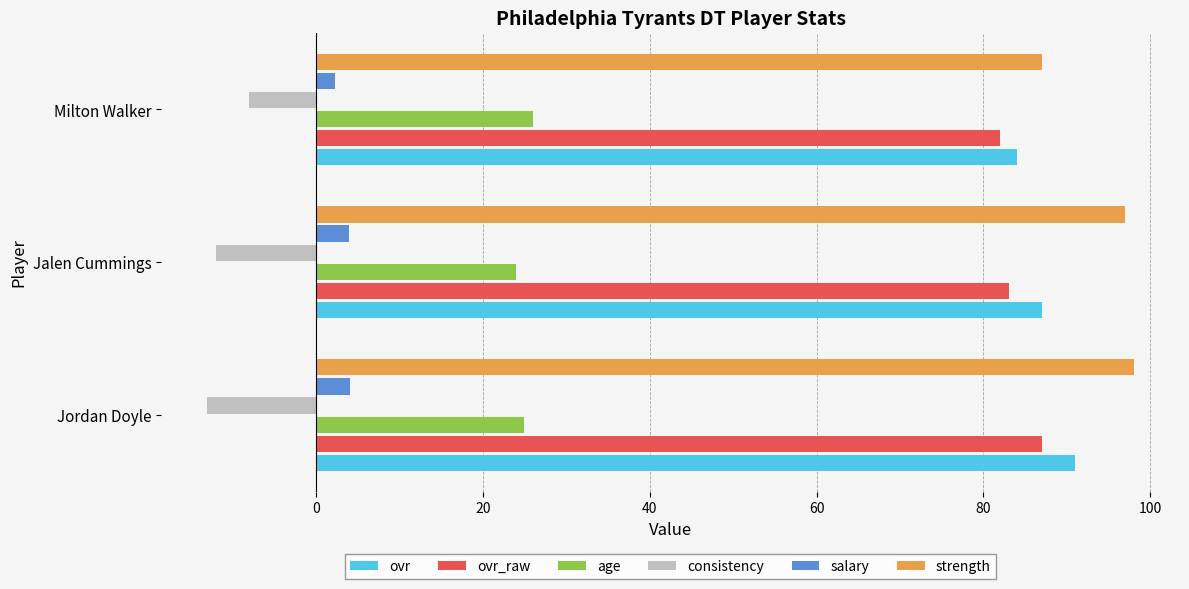

Which series has the largest range (max minus min)?

strength